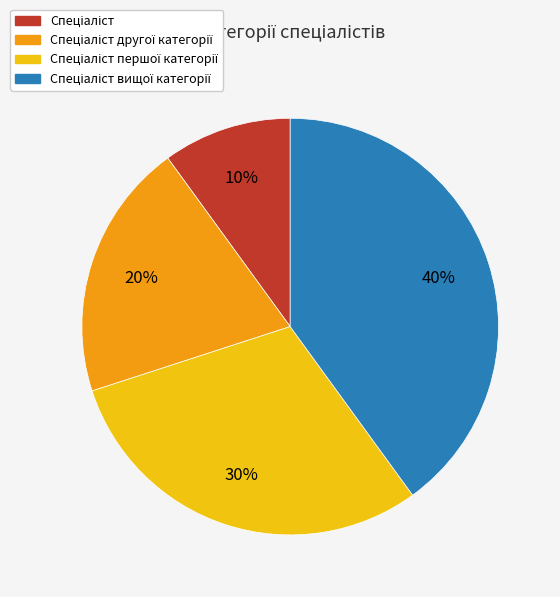

Is there a majority slice in this chart?

No